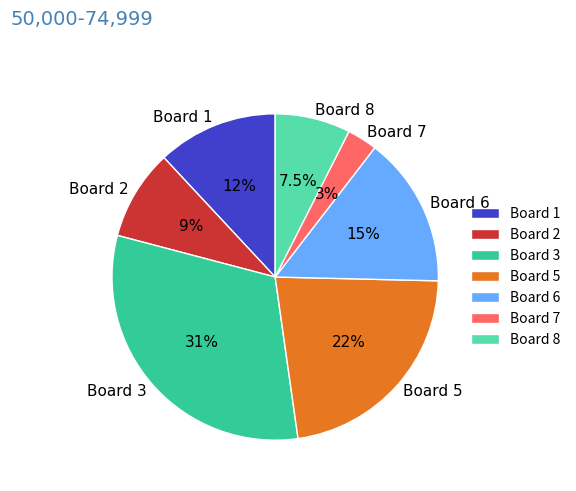

What is the largest slice in the pie chart?

Board 3